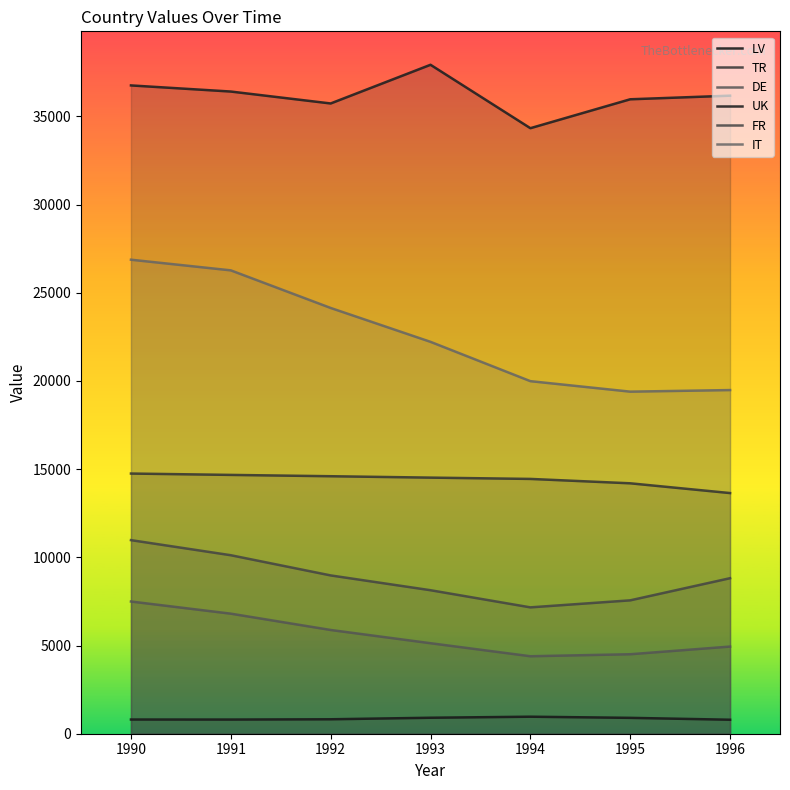

What are all the series names shown in the legend?

LV, TR, DE, UK, FR, IT